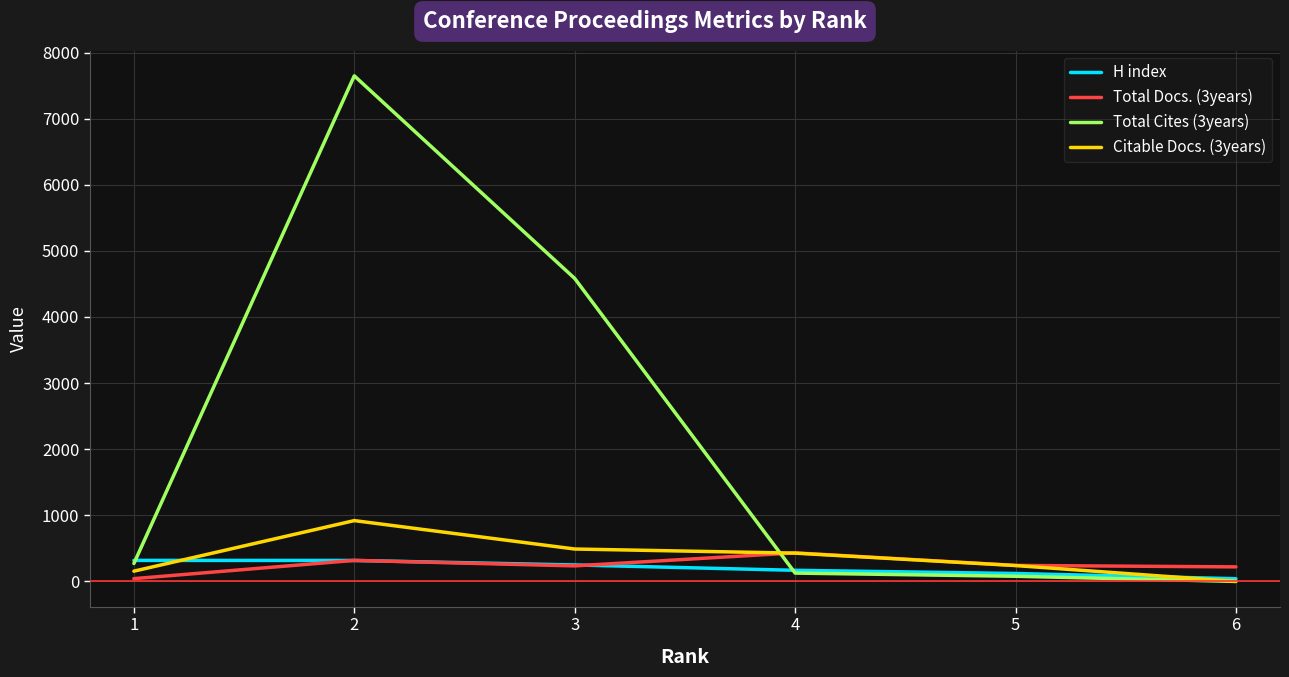

At how many categories does at least one series exceed 6717?

1